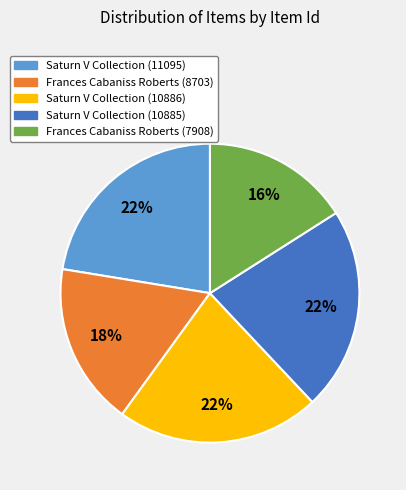

Which slice is the smallest?

Frances Cabaniss Roberts (7908)